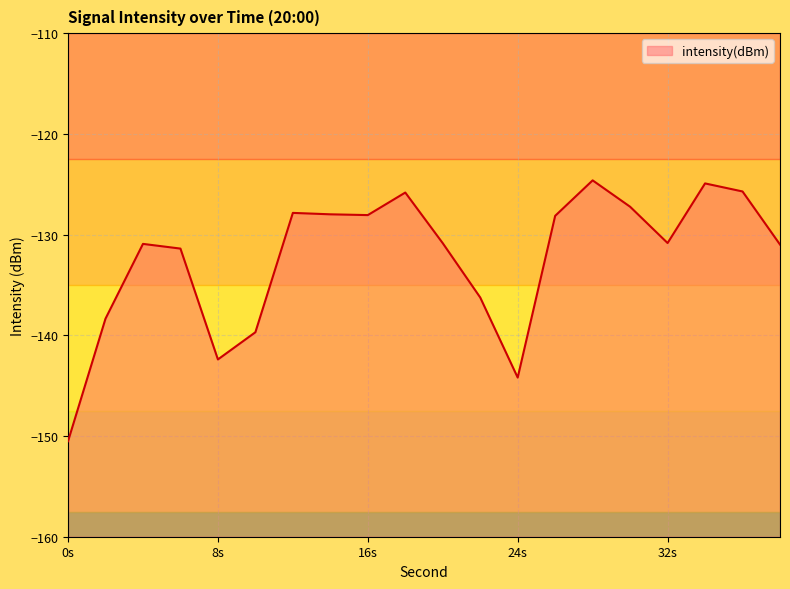

What is the smallest value displayed?

-150.5